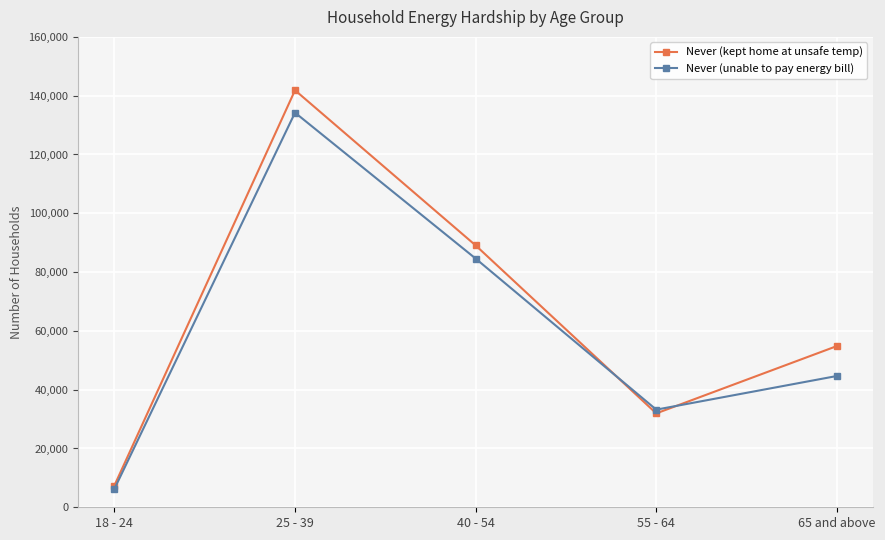

What is the minimum value for Never (kept home at unsafe temp)?

7399